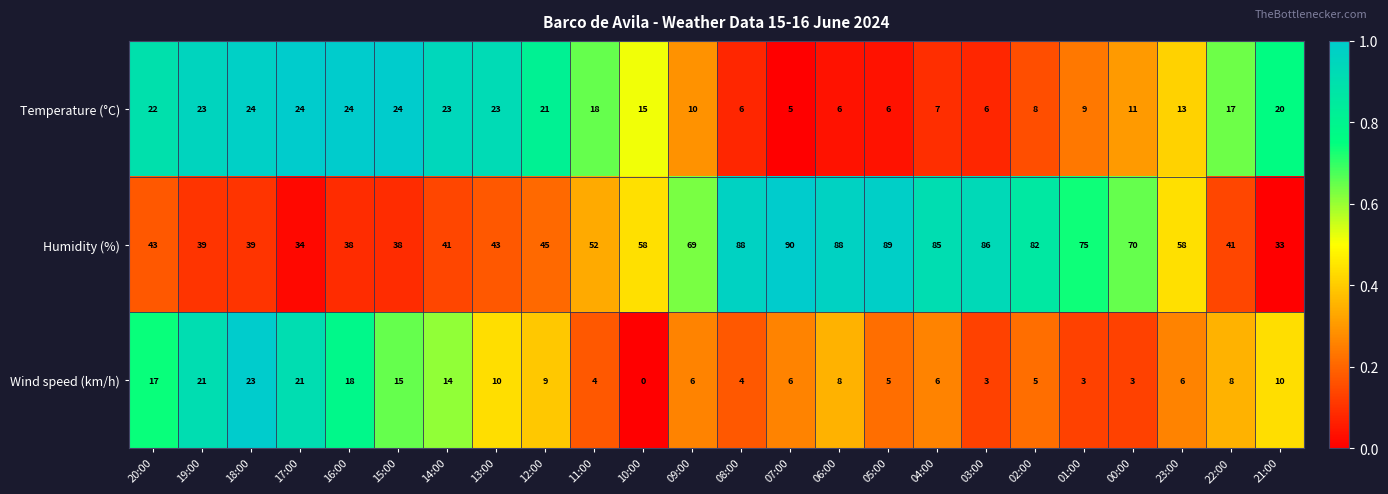

Is it true that Wind speed (km/h) equals 15 at 21:00?

False